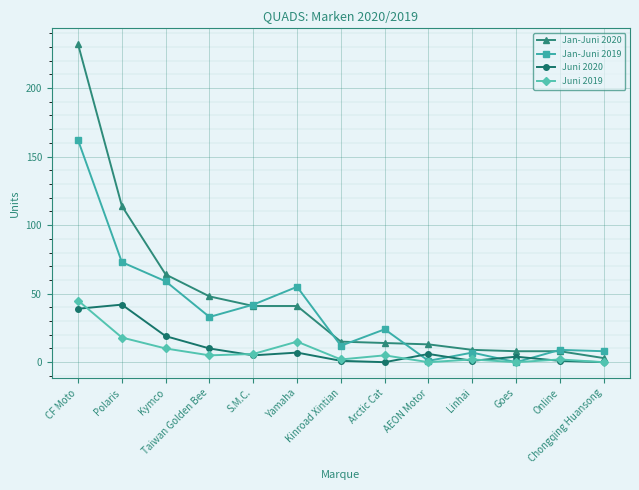

After their last crossing, which series has the higher values: Juni 2020 or Jan-Juni 2019?

Jan-Juni 2019